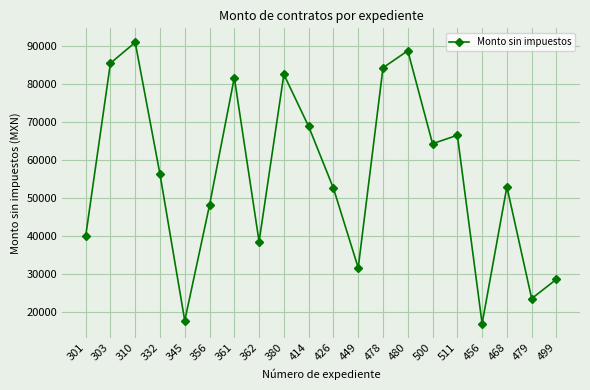

At which category does the chart reach its minimum across all series?

456